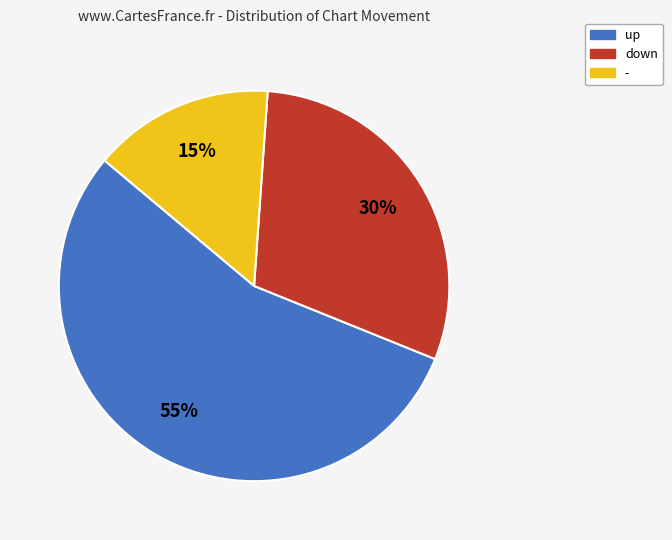

To the nearest percent, what is the combined percentage of down and up?

85%